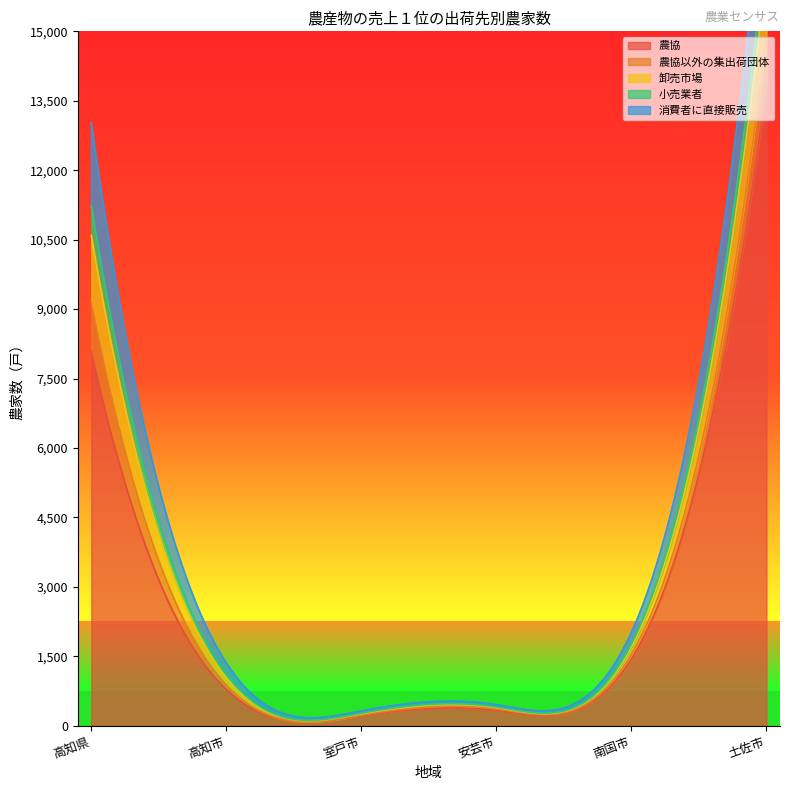

True or false: 消費者に直接販売 and 小売業者 intersect in this chart.

False